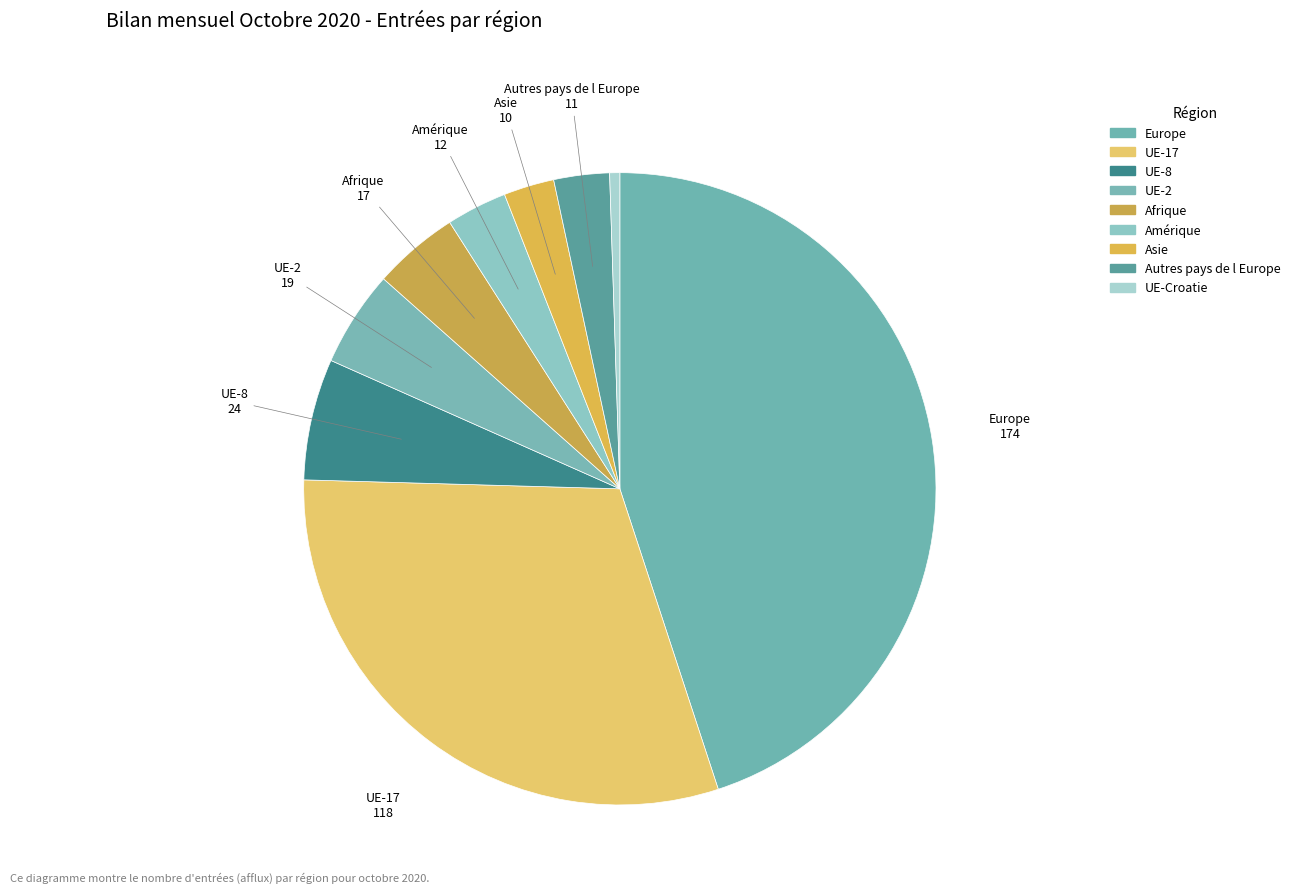

To the nearest percent, what is the average slice percentage?

11%